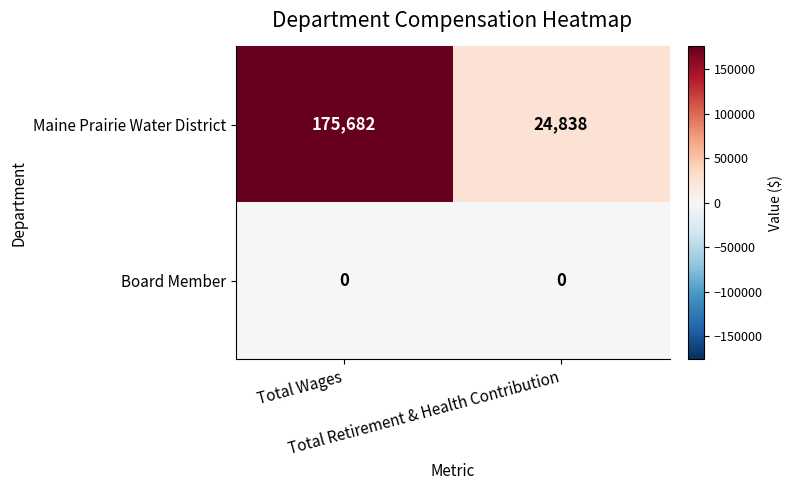

Which series has the largest range (max minus min)?

Maine Prairie Water District